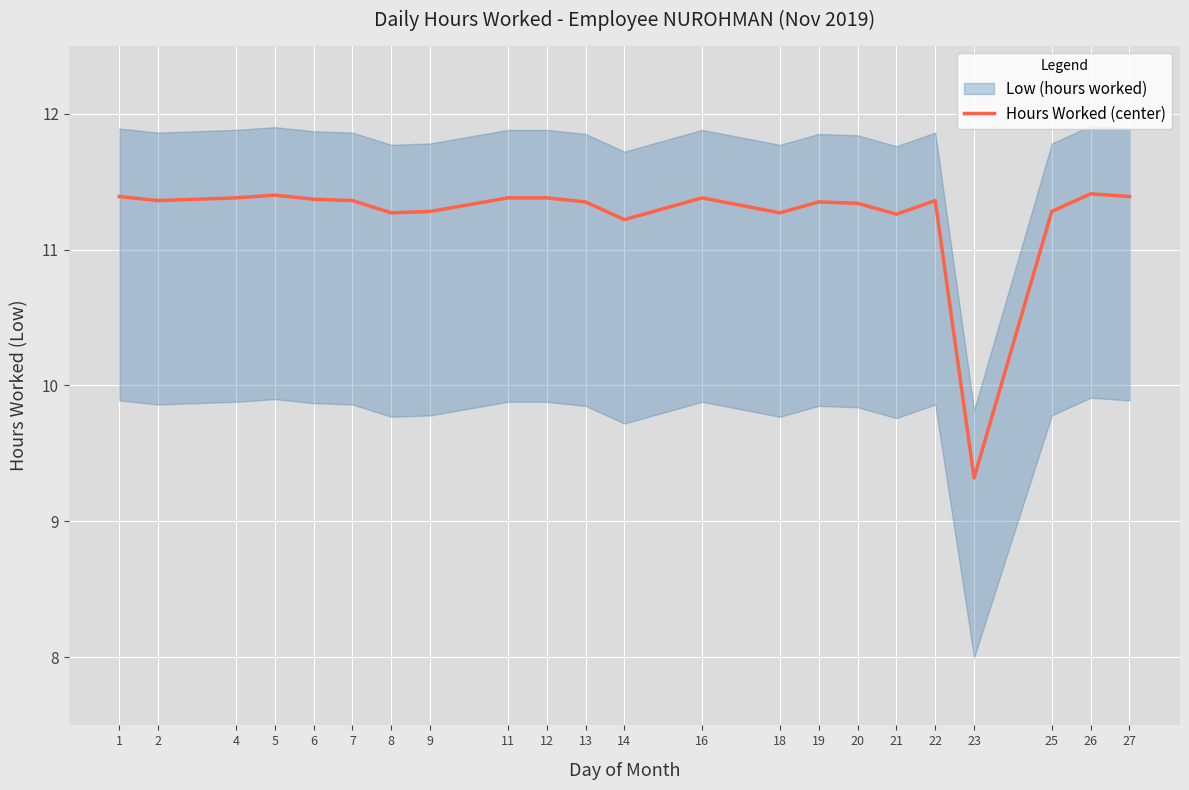

How many lines are shown in the chart?

1